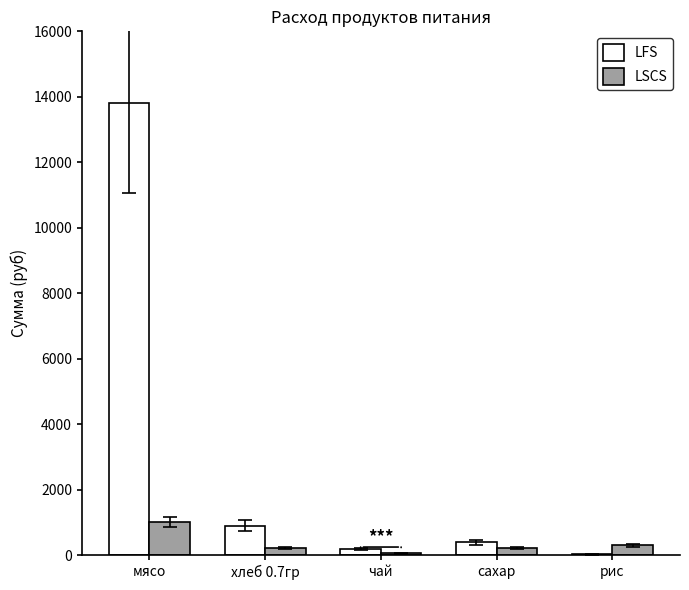

Is it true that LFS equals 394.9 at сахар?

True